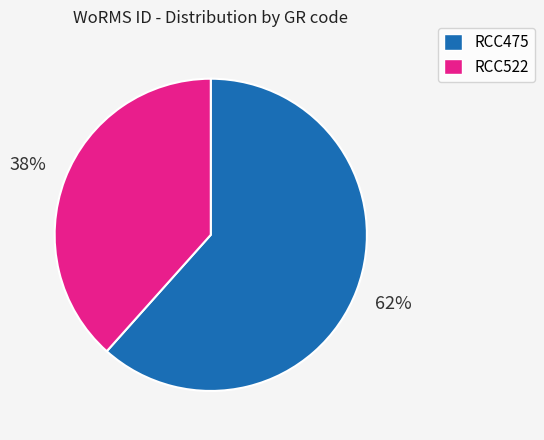

To the nearest percent, what is the average slice percentage?

50%